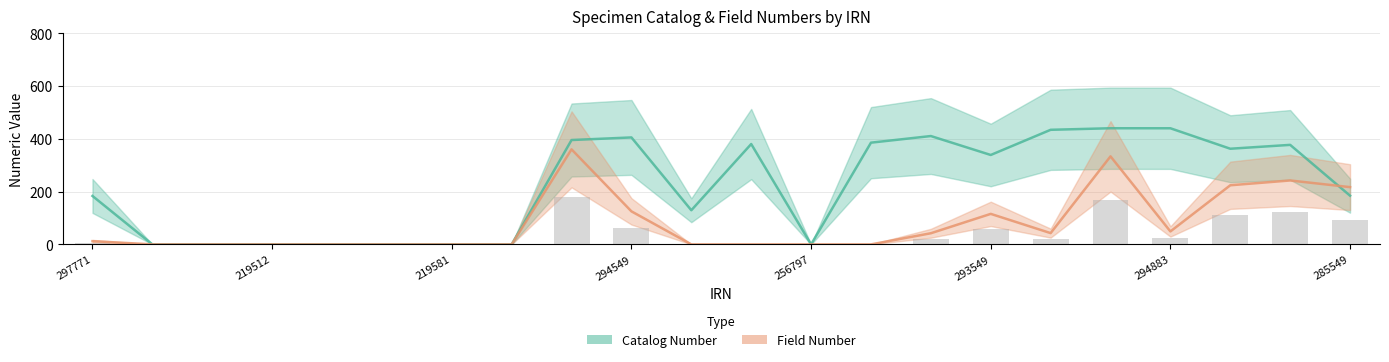

What is the label of the 12th bar from the right?

10